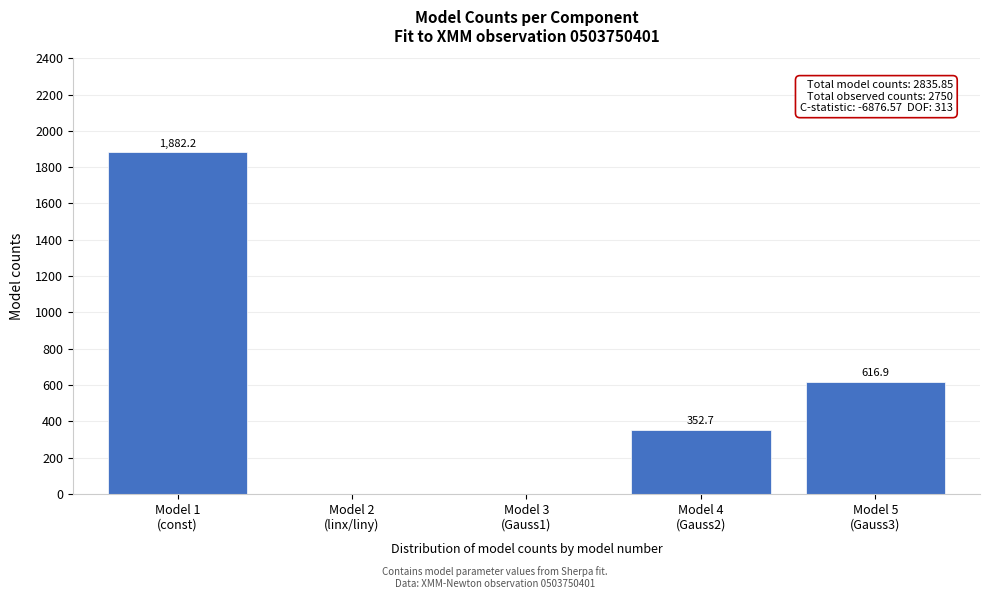

What is the sum of all values?

2851.8